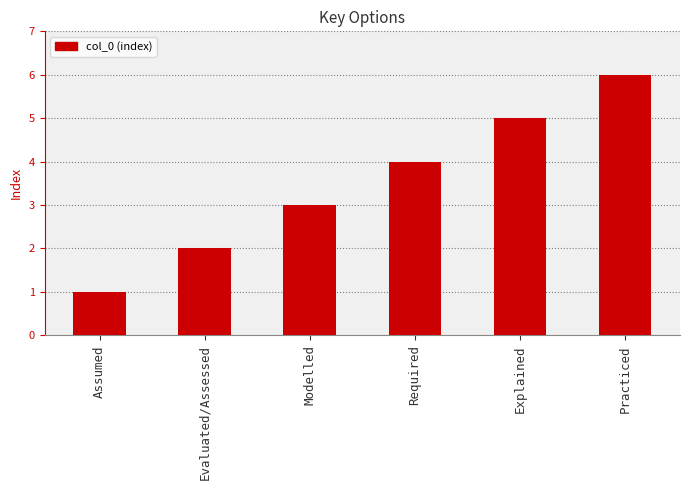

The chart shows a value of 7 at Required. True or false?

False